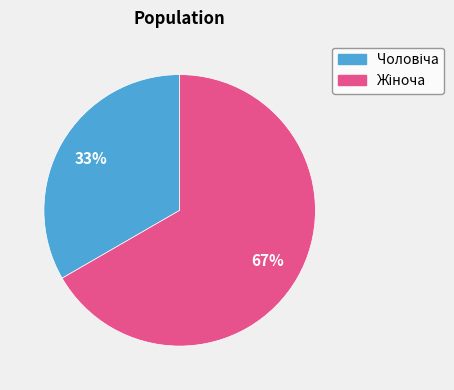

How many slices are in this pie chart?

2